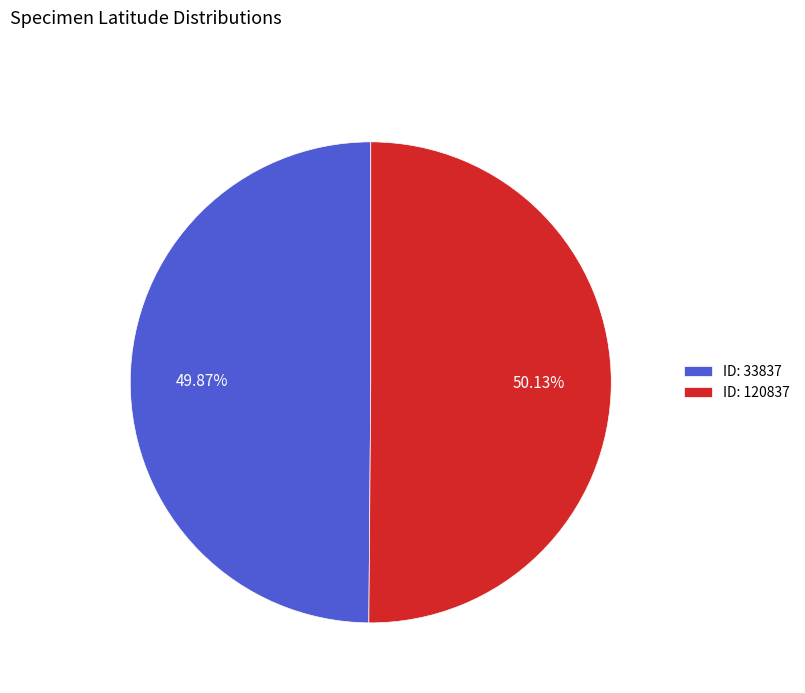

Does any single category account for the majority?

Yes